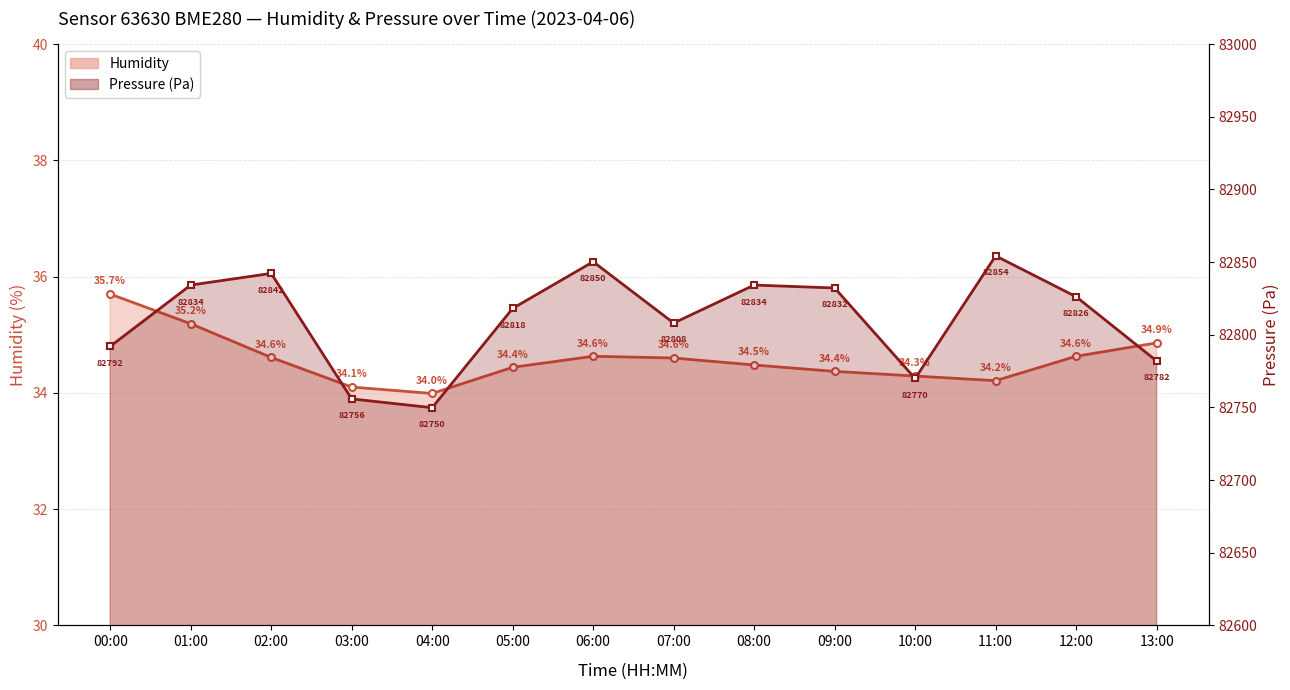

Where is Humidity nearest to the value 34?

04:00